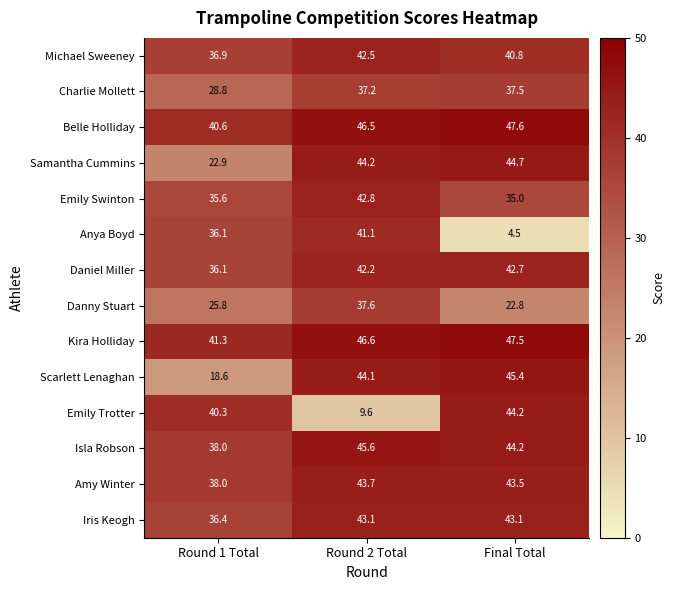

Rank the categories by Daniel Miller value from lowest to highest.

Round 1 Total, Round 2 Total, Final Total